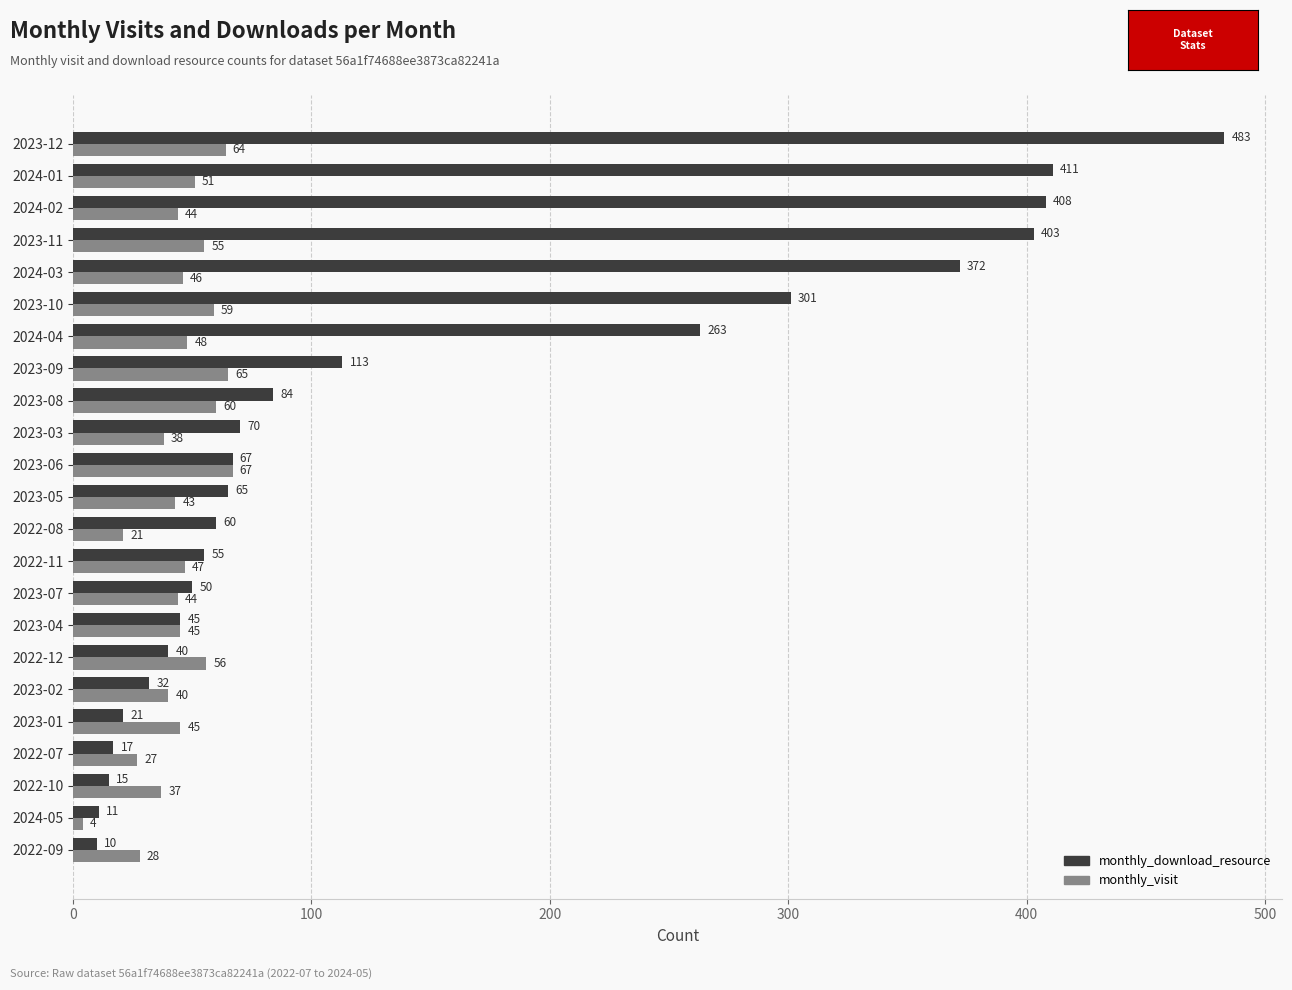

Which series has the largest total across all categories?

monthly_download_resource